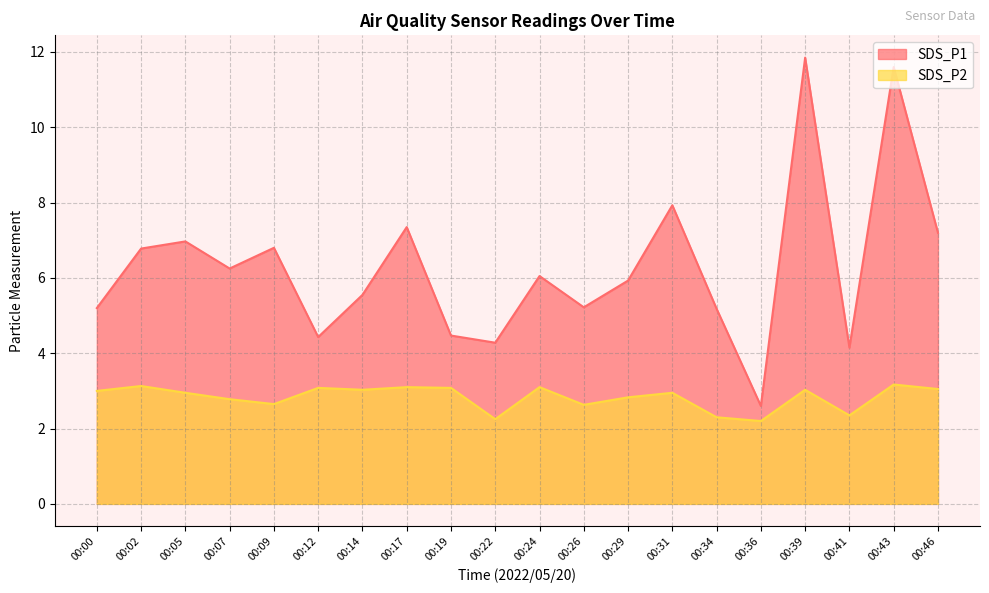

At which label does SDS_P2 first exceed 3?

00:02